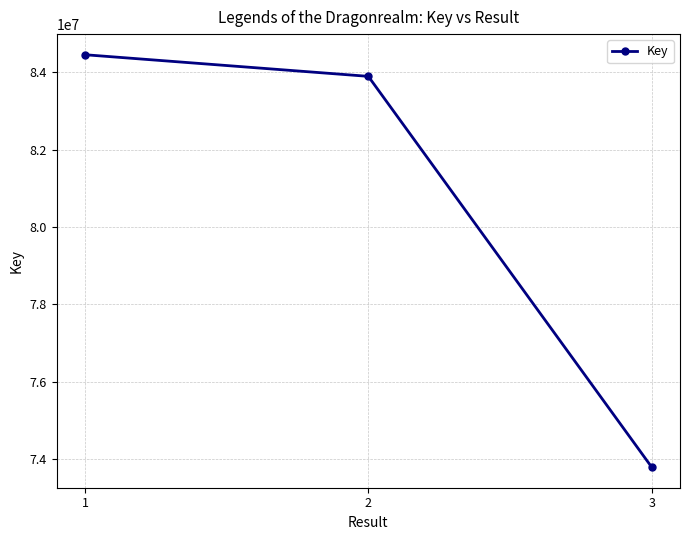

What is the ratio of the value at 1 to the value at 3?

1.1